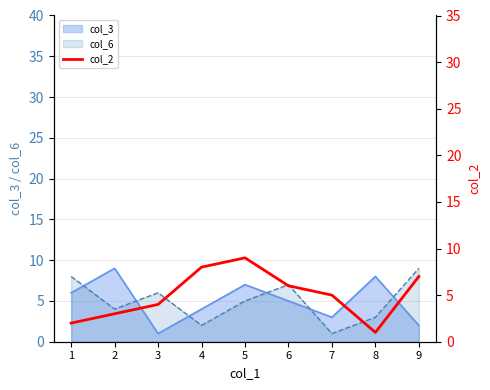

How many points are higher than both their immediate neighbors (excluding endpoints)?

1